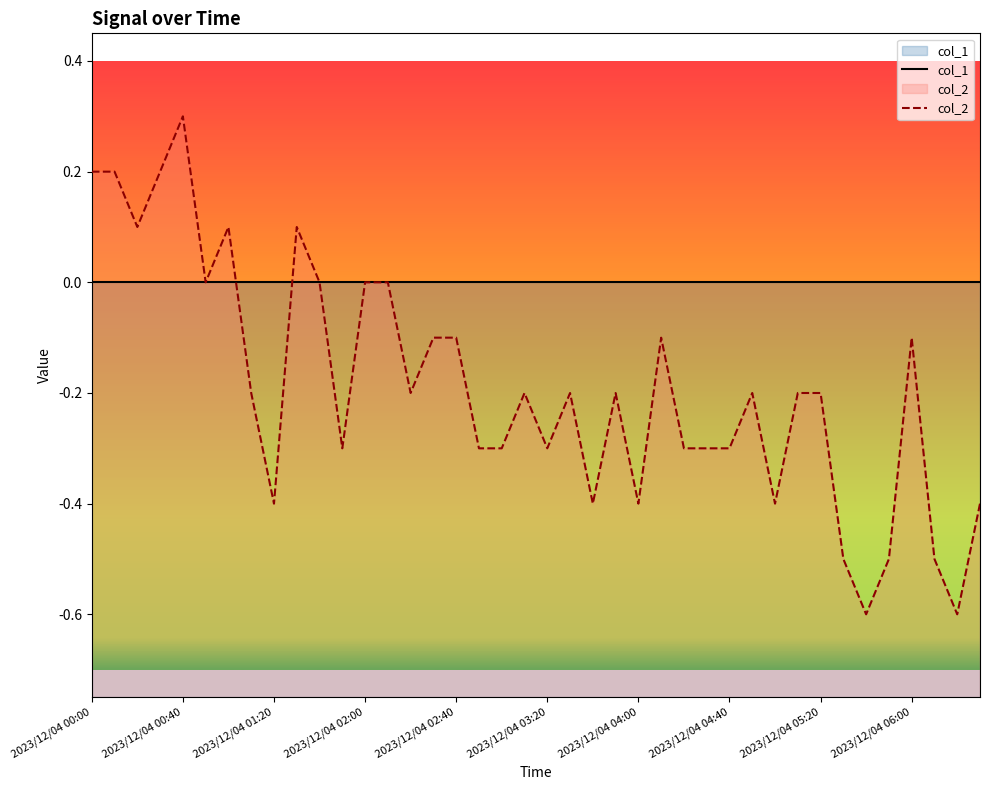

At how many categories does at least one series exceed 0?

7